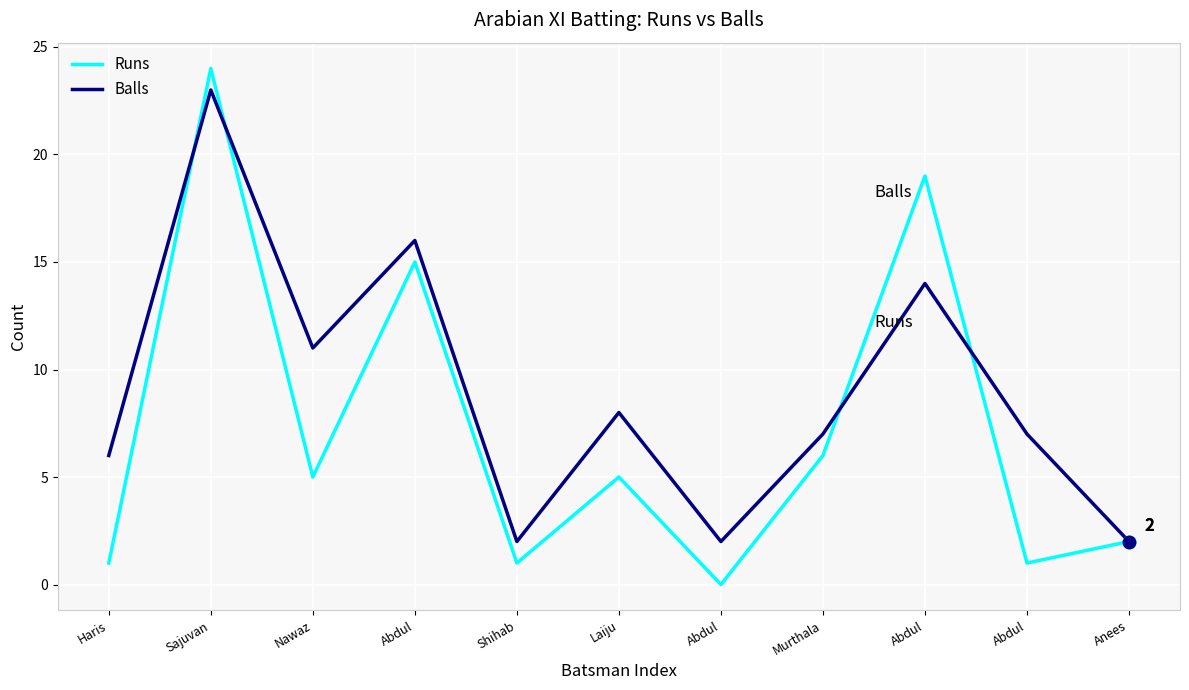

How many lines are shown in the chart?

2